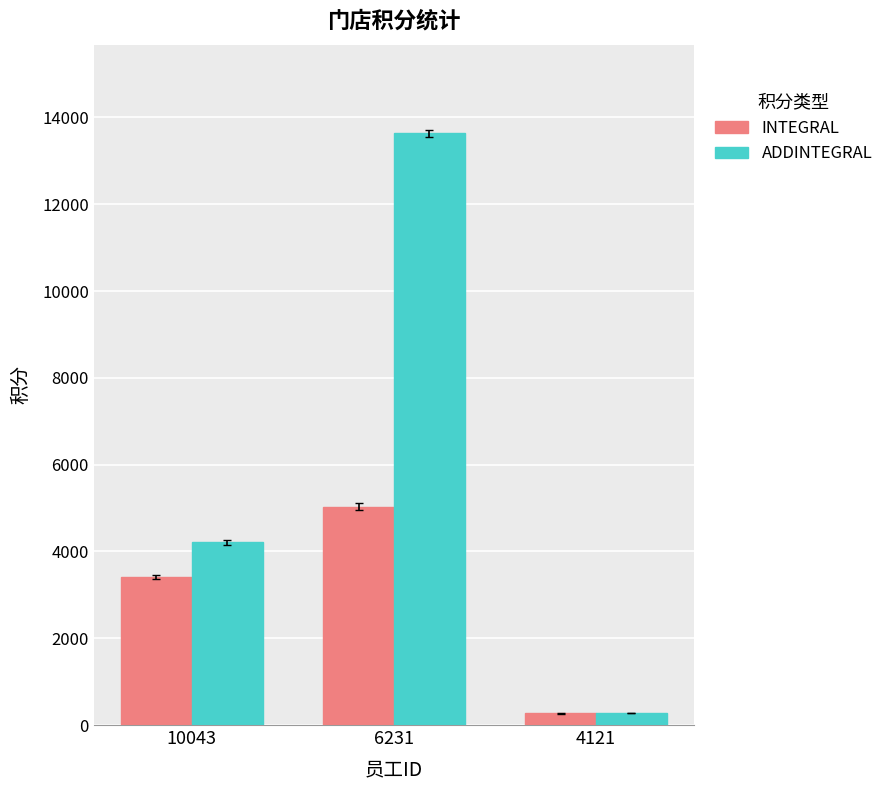

Which series changed the most between 10043 and 4121?

ADDINTEGRAL